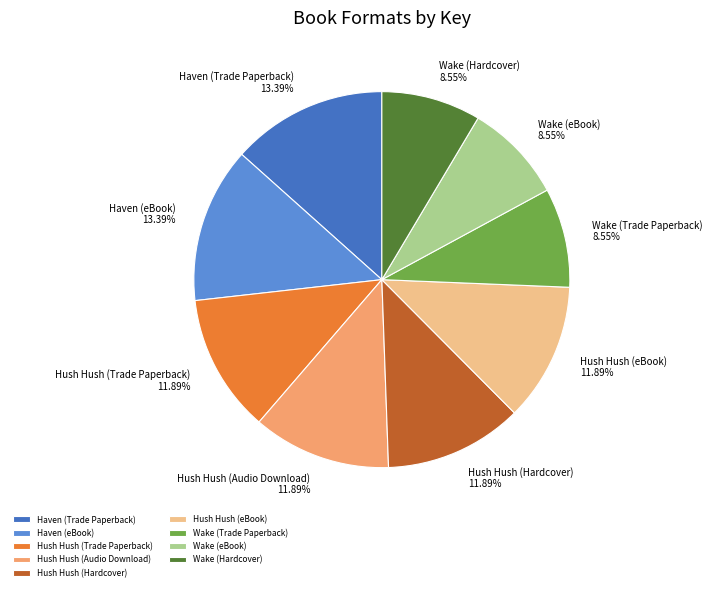

To the nearest percent, what is the difference between the Haven (Trade Paperback) and Wake (Trade Paperback) slice percentages?

5%